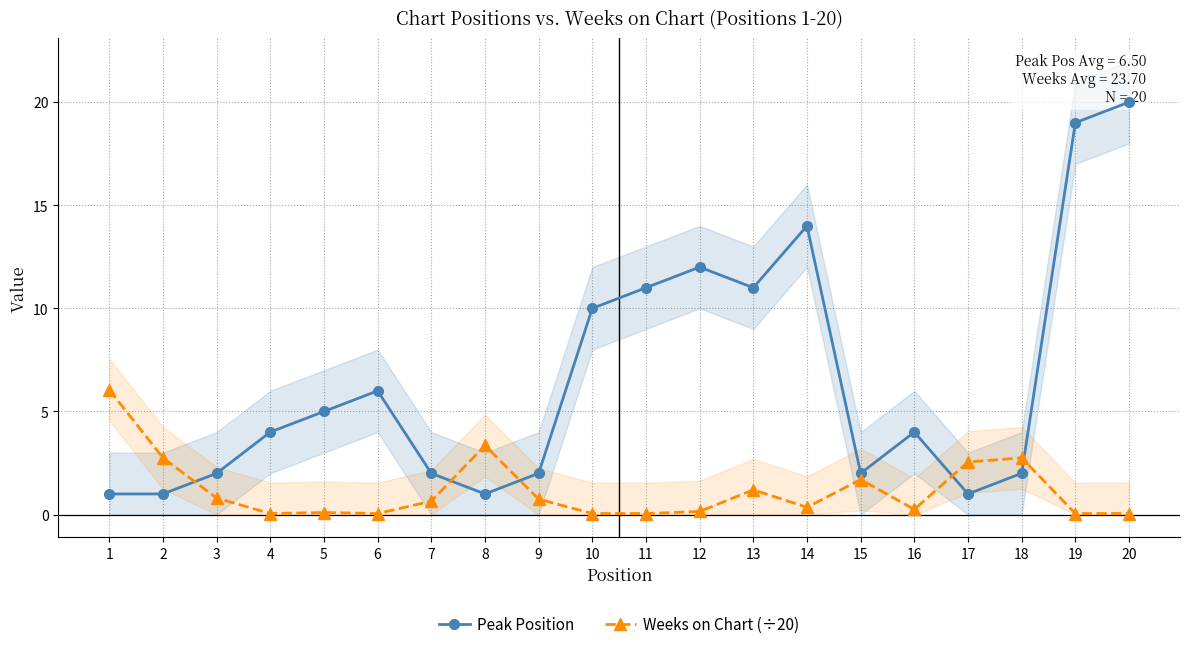

Which series has the largest total across all categories?

Peak Position